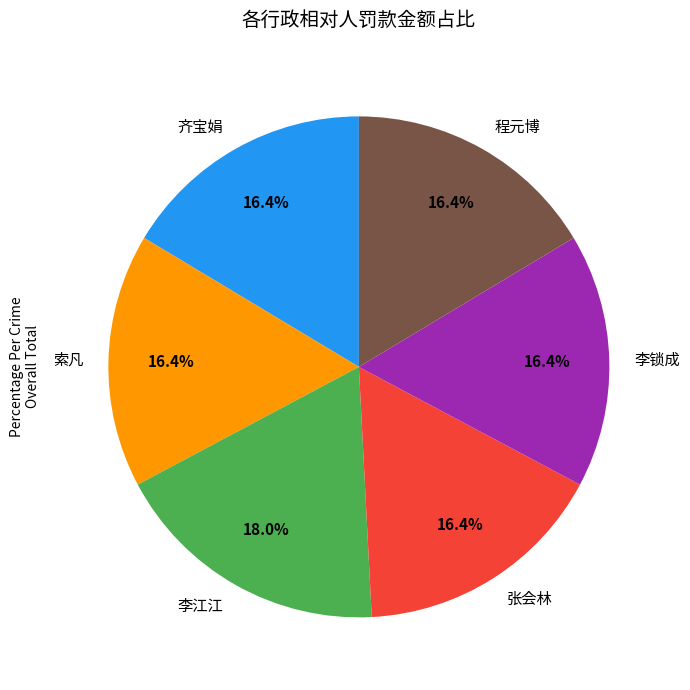

True or false: 程元博 accounts for 16% of the total.

True